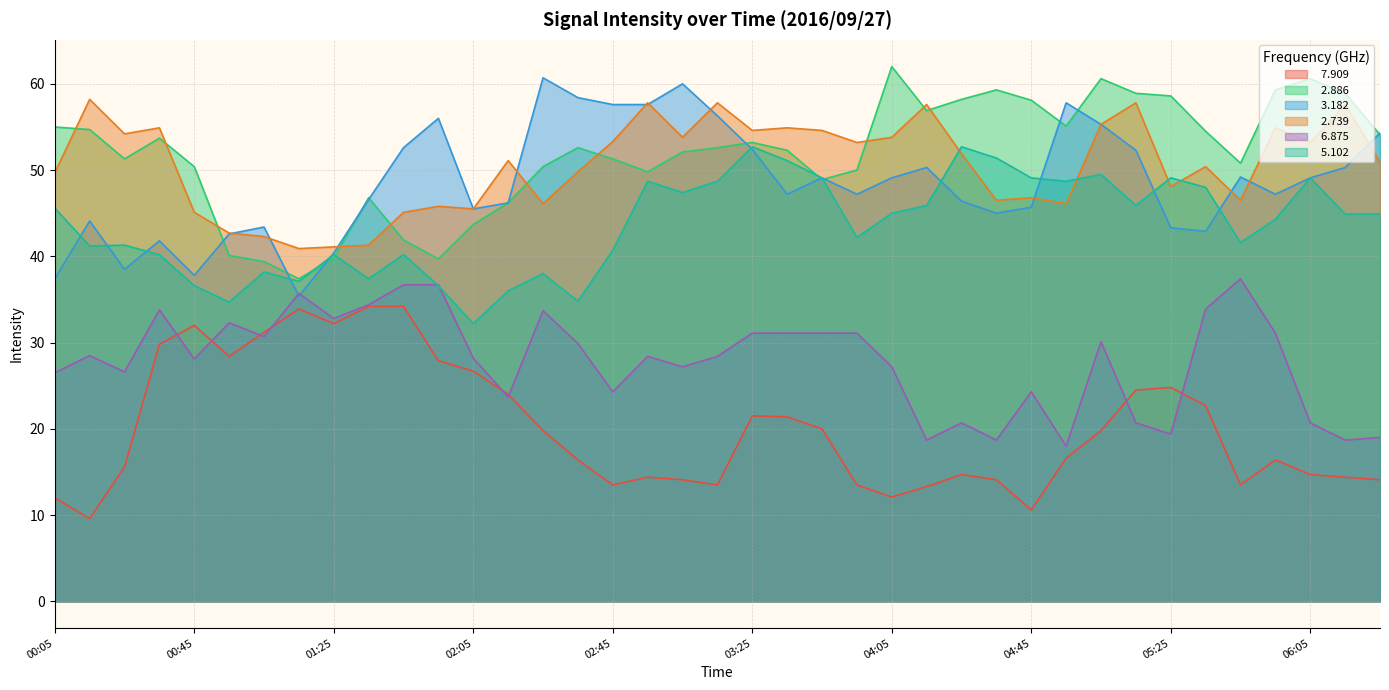

At which category does the chart reach its minimum across all series?

00:15